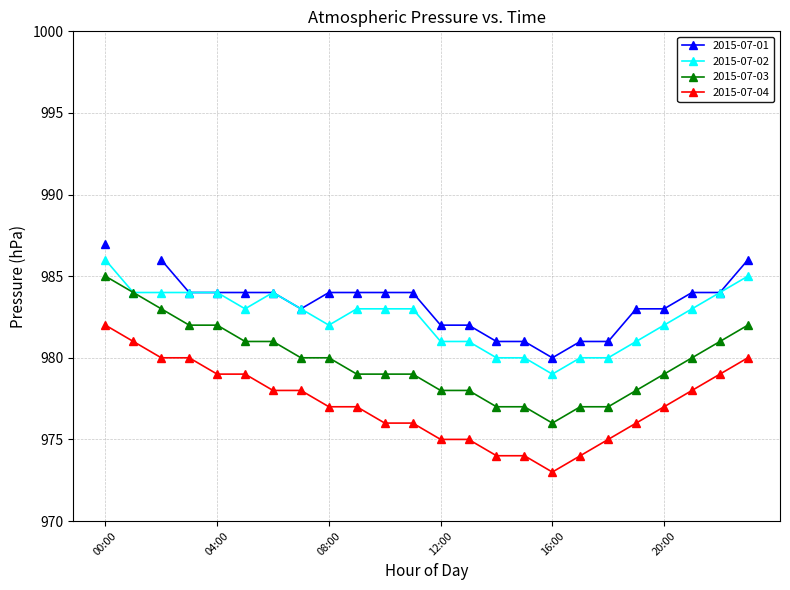

What position from the right is 06:00?

18